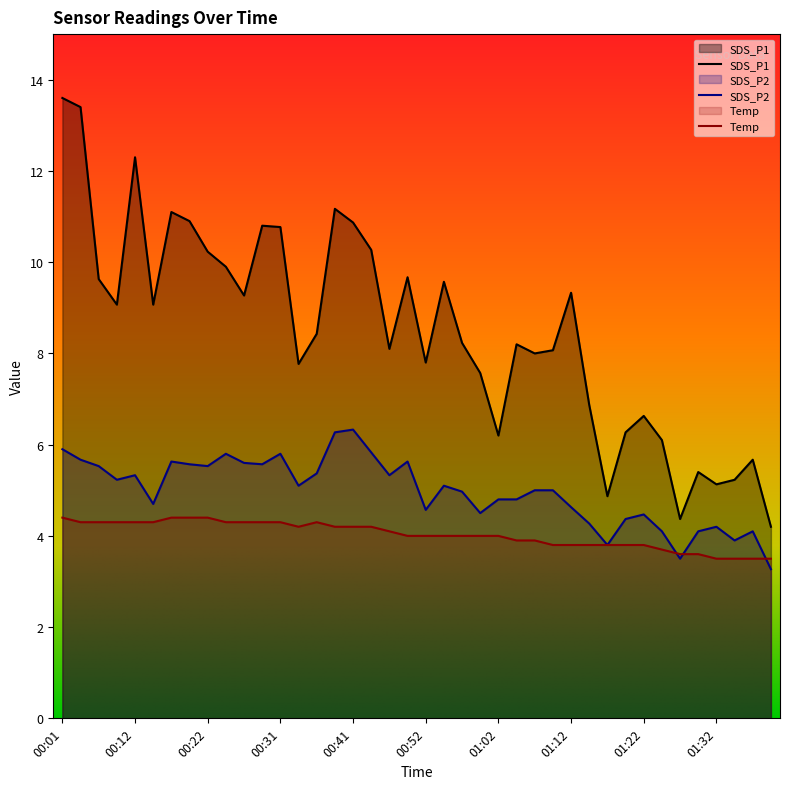

Between 01:36 and 00:59, which is larger?

00:59